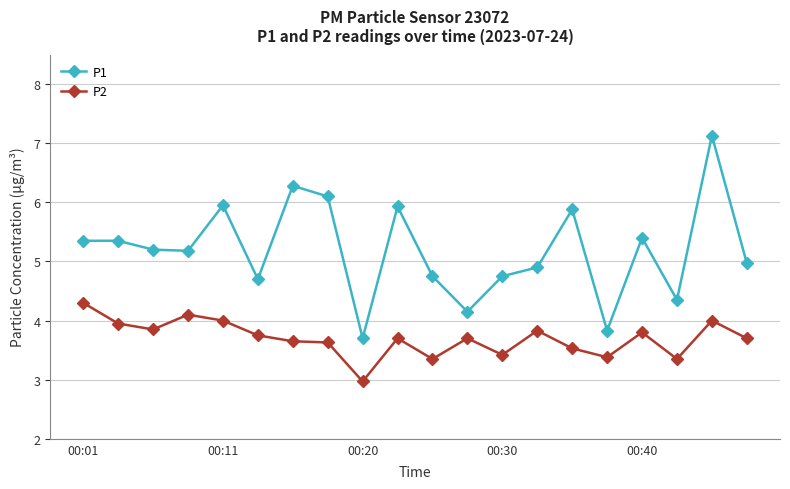

What is the average value of the P2 series?

3.7